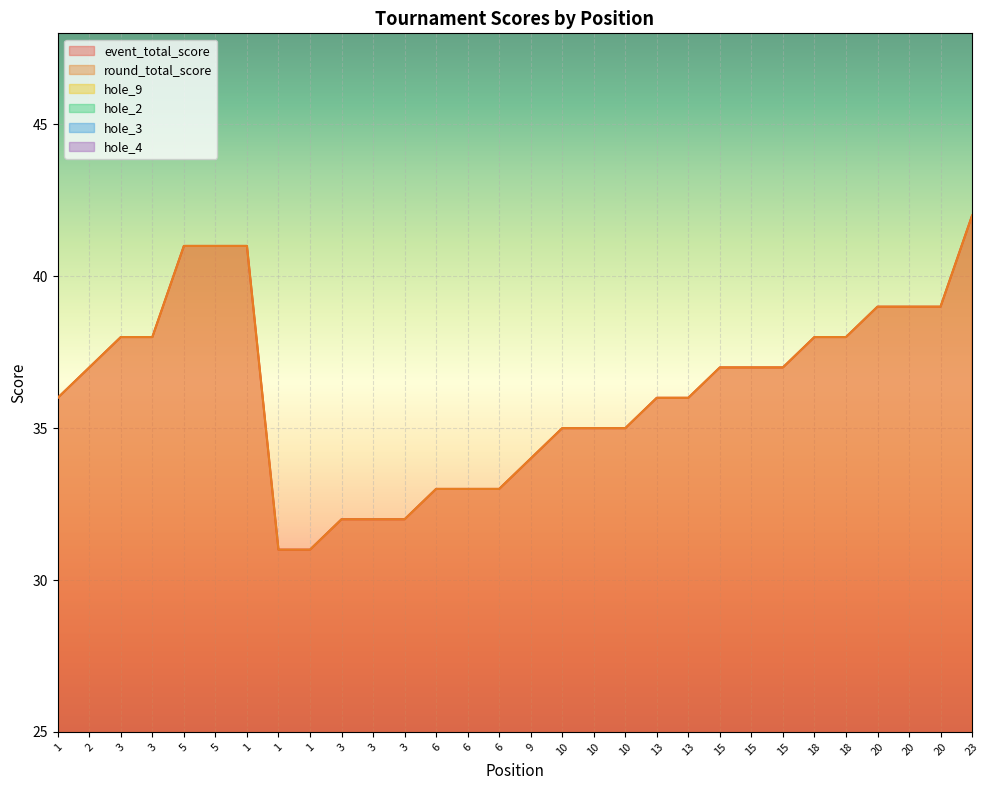

Between 10 and 15, which is larger?

15